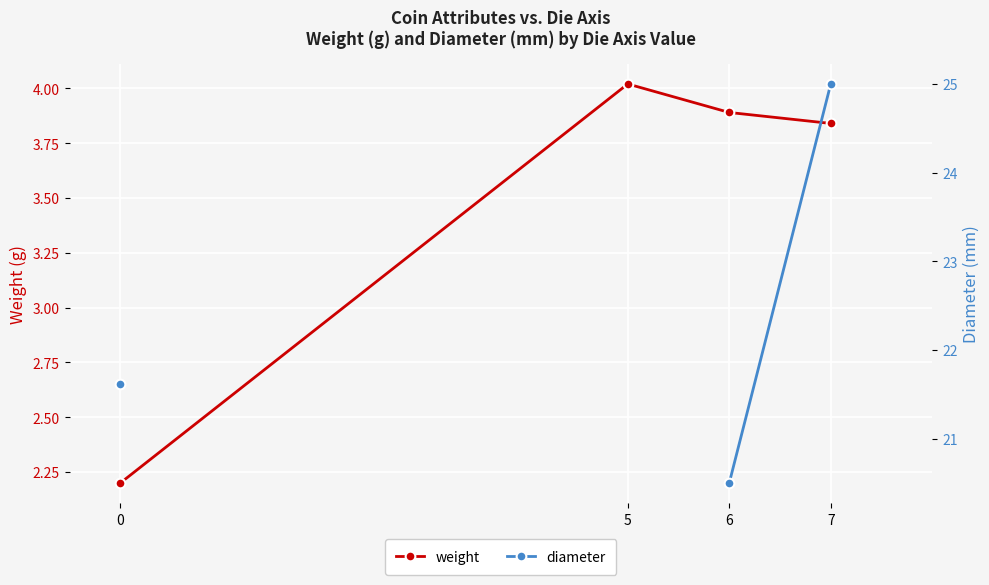

Is it true that weight equals 2.3 at 7?

False